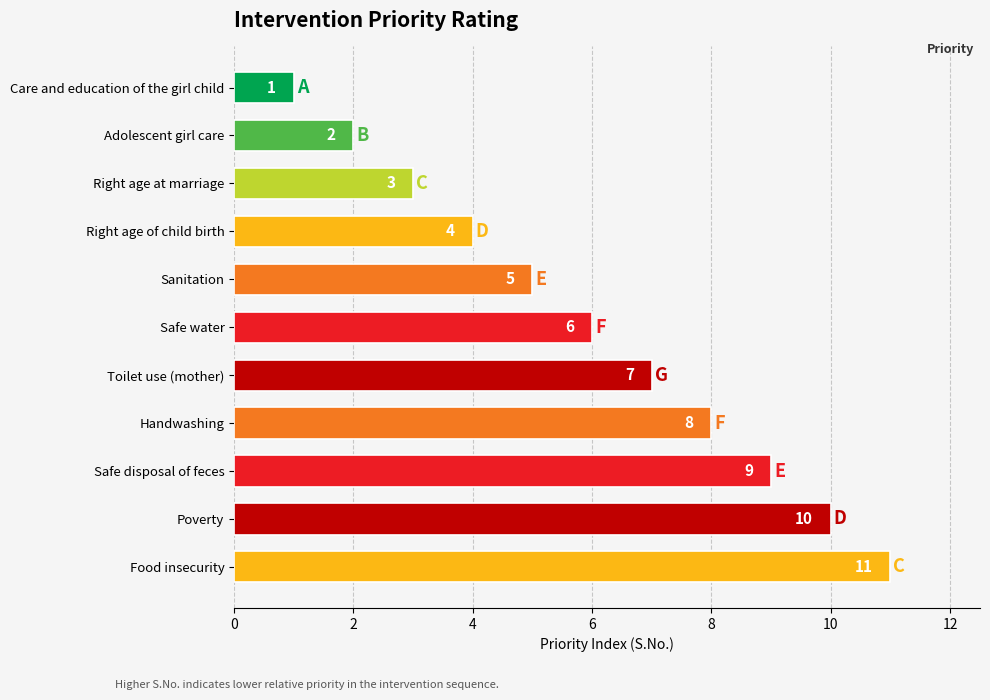

How many distinct data groups are displayed?

1